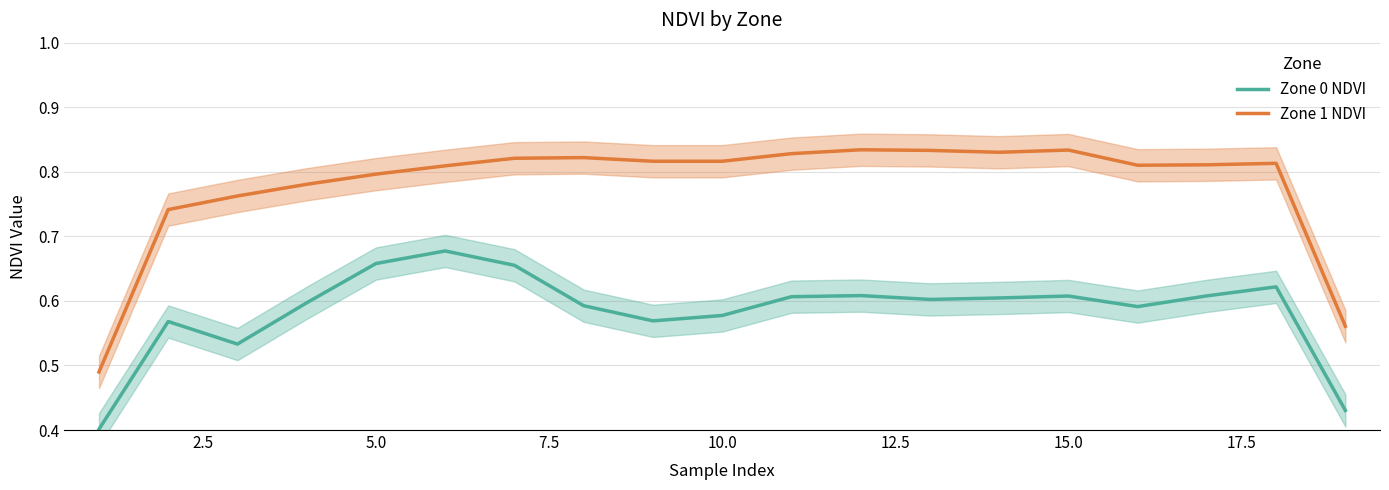

True or false: Zone 1 NDVI and Zone 0 NDVI cross at least once.

False